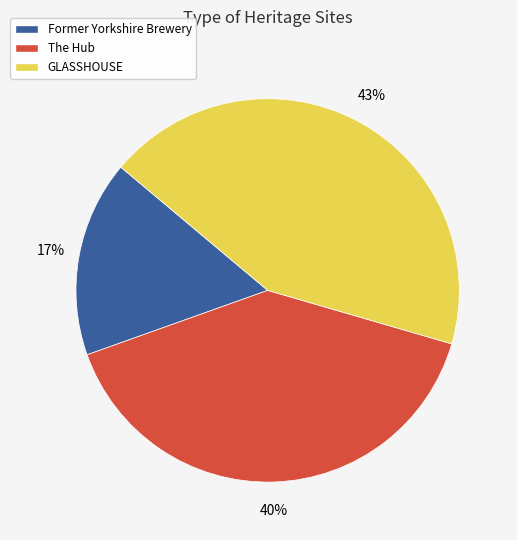

Which category has the biggest portion of the pie?

GLASSHOUSE